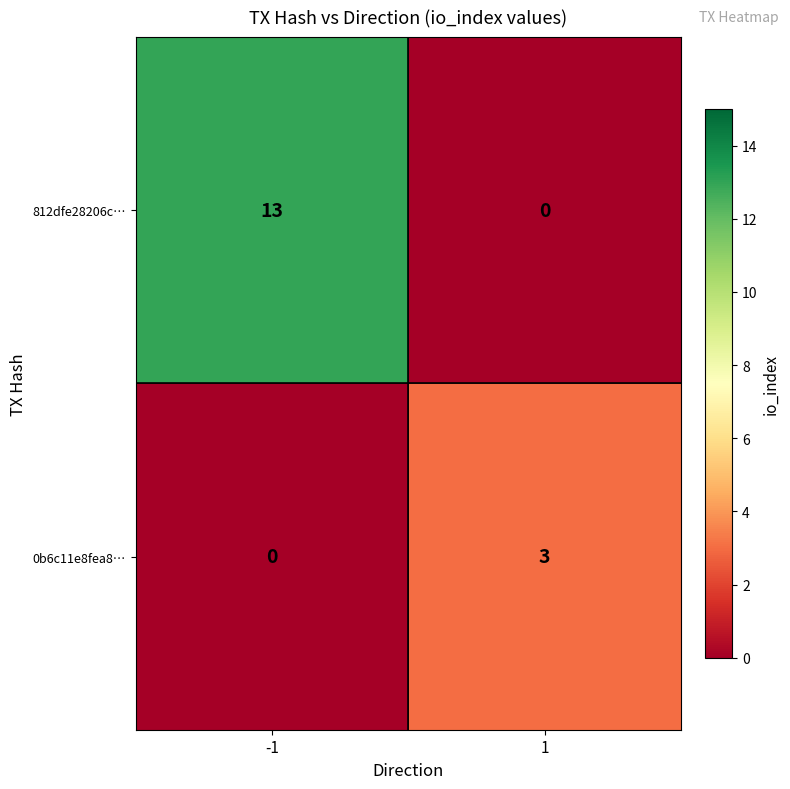

Which series has the widest spread of values?

812dfe28206c…